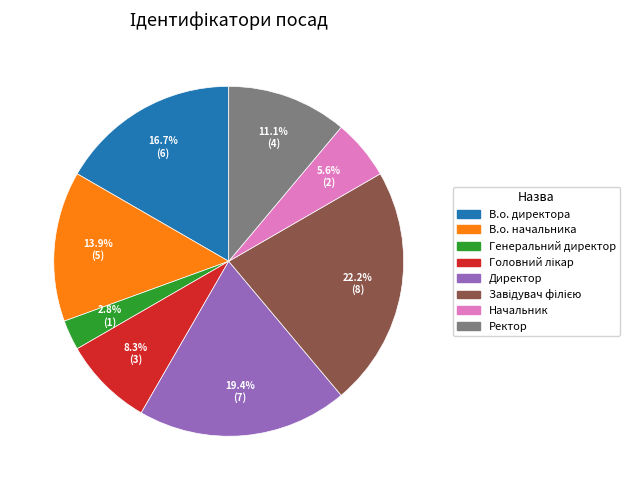

Which category has the smallest portion of the pie?

Генеральний директор